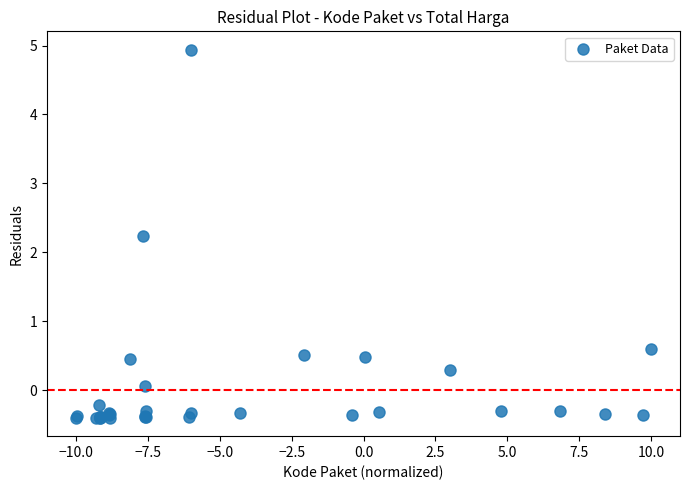

What Y value in the scatter plot is closest to 2?

2.2